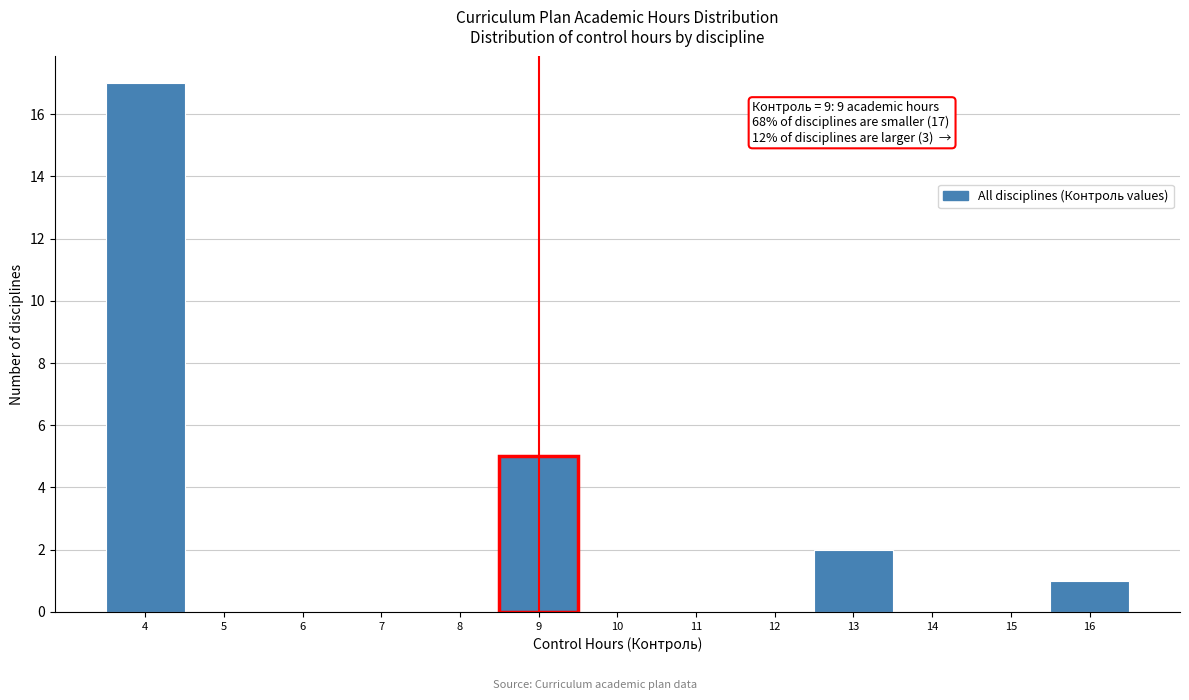

Which range on the x-axis has the tallest bar?

3.5 to 4.5